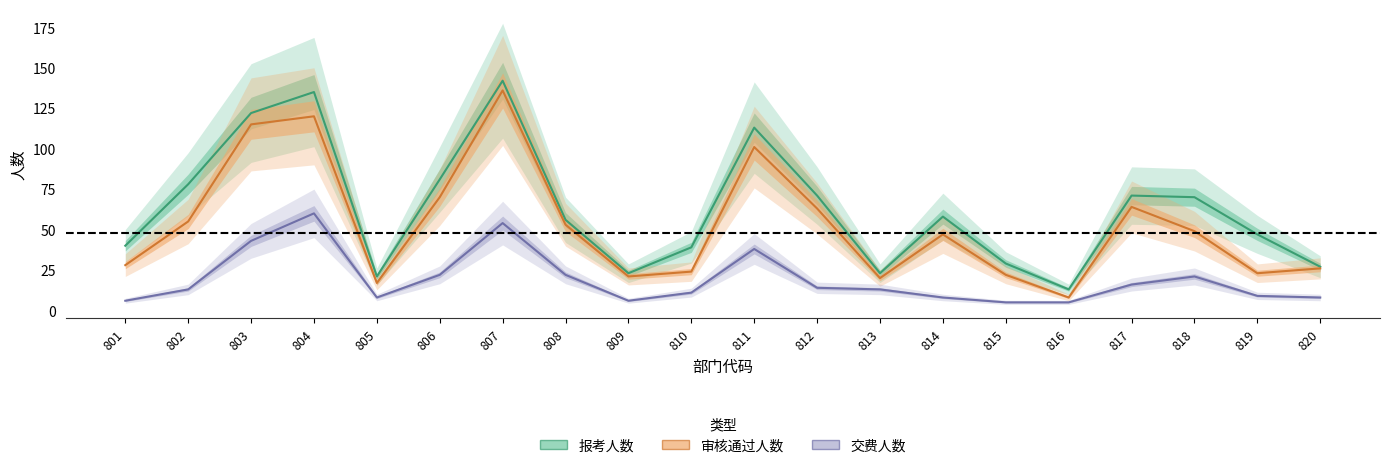

Reading left to right, transcribe all the data shown in this chart.

报考人数: 801=40	802=78	803=122	804=135	805=21	806=81	807=142	808=56	809=23	810=39	811=113	812=71	813=23	814=58	815=29	816=13	817=71	818=70	819=47	820=27
审核通过人数: 801=28	802=55	803=115	804=120	805=17	806=70	807=136	808=53	809=21	810=24	811=101	812=63	813=20	814=47	815=22	816=8	817=64	818=49	819=23	820=26
交费人数: 801=6	802=13	803=43	804=60	805=8	806=22	807=54	808=22	809=6	810=11	811=38	812=14	813=13	814=8	815=5	816=5	817=16	818=21	819=9	820=8